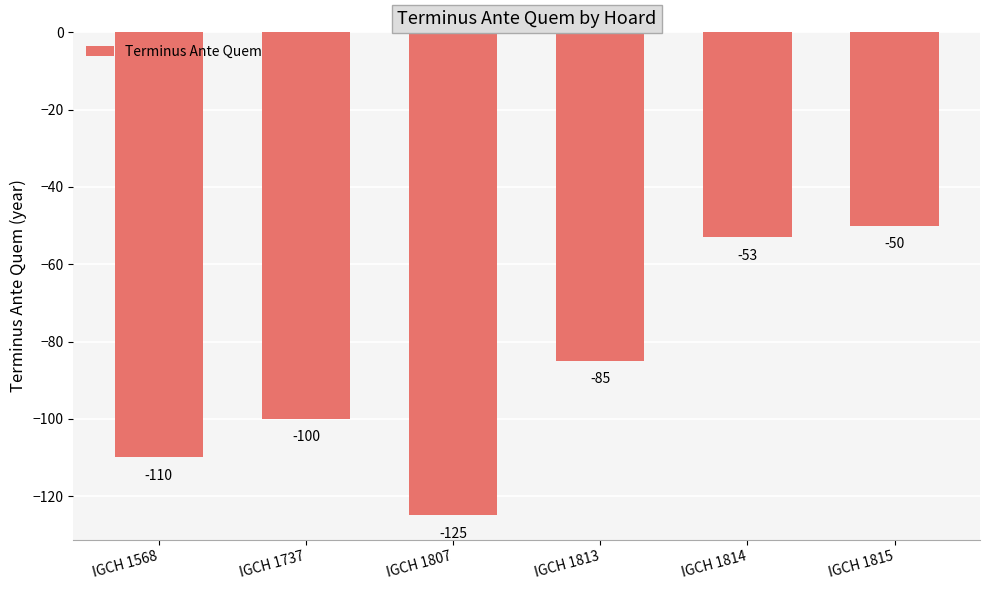

Where does the data first go above -85?

IGCH 1814